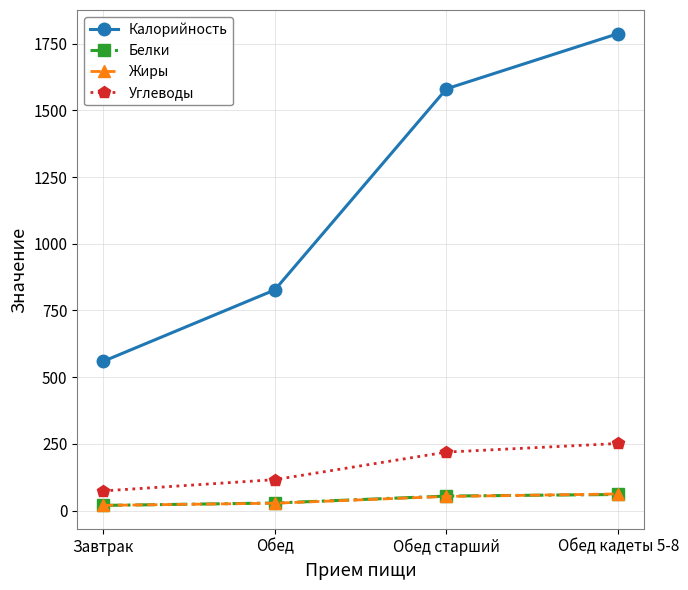

What is the sum of the Углеводы values at Обед старший and Обед кадеты 5-8?

470.3